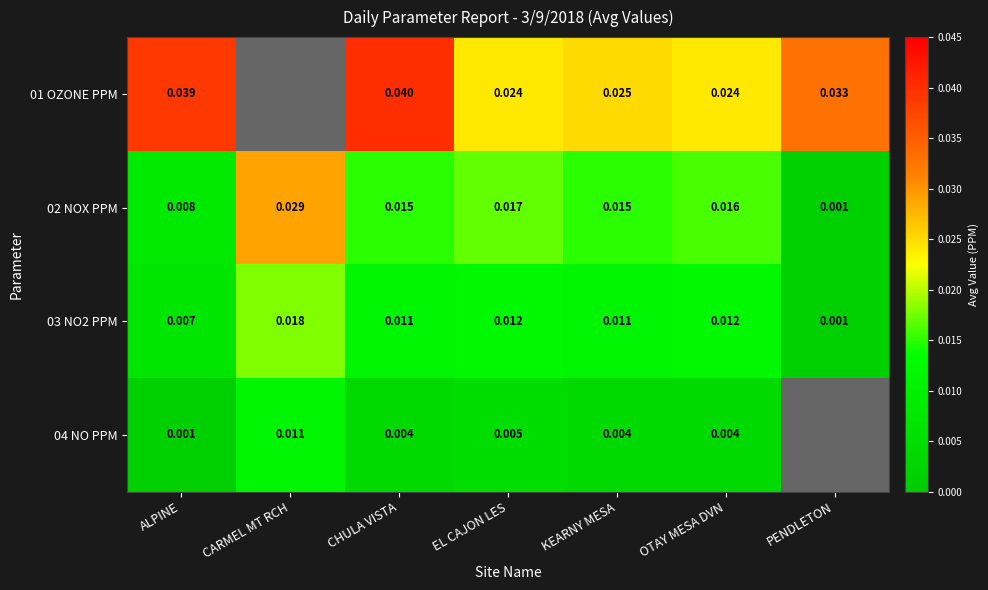

Is the value of 04 NO PPM at EL CAJON LES greater than the value of 03 NO2 PPM at KEARNY MESA?

No